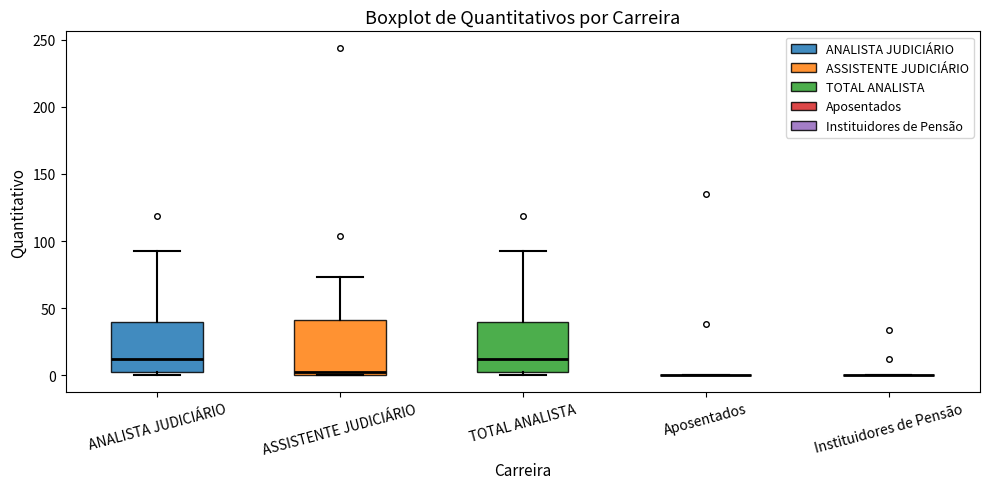

Reading left to right, read every box against the y-axis: the position of its median line, the range the box covers, and the ends of its whiskers. The values are not printed on the chart, so give them approximately, as read against the axis.

ANALISTA JUDICIÁRIO: median 10, box 0 to 40, whiskers 0 (just below the box's lower edge) to 95
ASSISTENTE JUDICIÁRIO: median 5, box 0 to 40, whiskers 0 to 75
TOTAL ANALISTA: median 10, box 0 to 40, whiskers 0 (just below the box's lower edge) to 95
Aposentados: box collapsed to a line at 0, whiskers 0 to 0
Instituidores de Pensão: box collapsed to a line at 0, whiskers 0 to 0